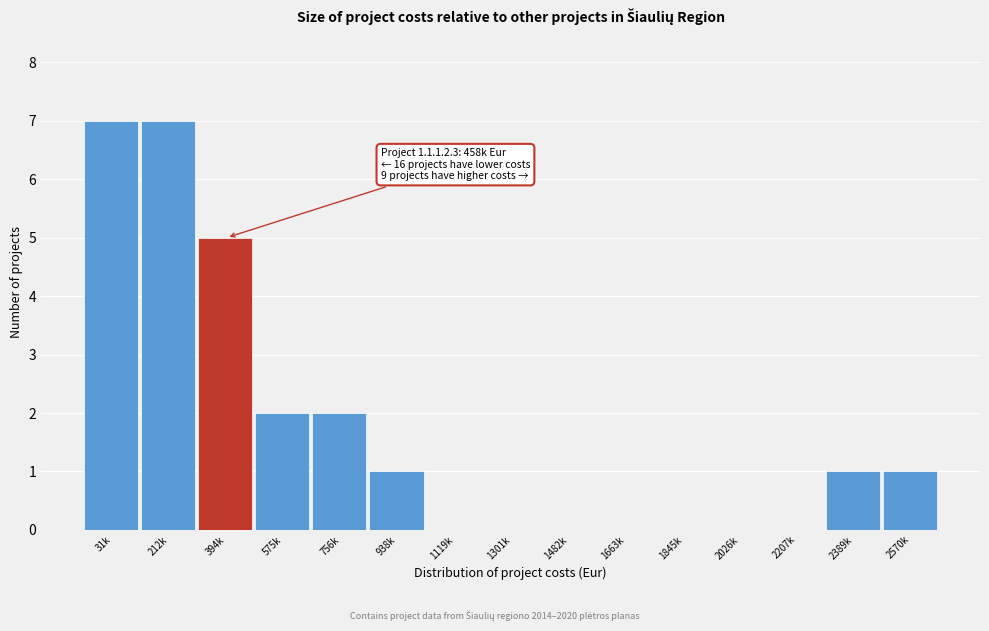

Reading left to right, list all the values displayed in this chart.

31k=7	212k=7	394k=5	575k=2	756k=2	938k=1	1119k=0	1301k=0	1482k=0	1663k=0	1845k=0	2026k=0	2207k=0	2389k=1	2570k=1